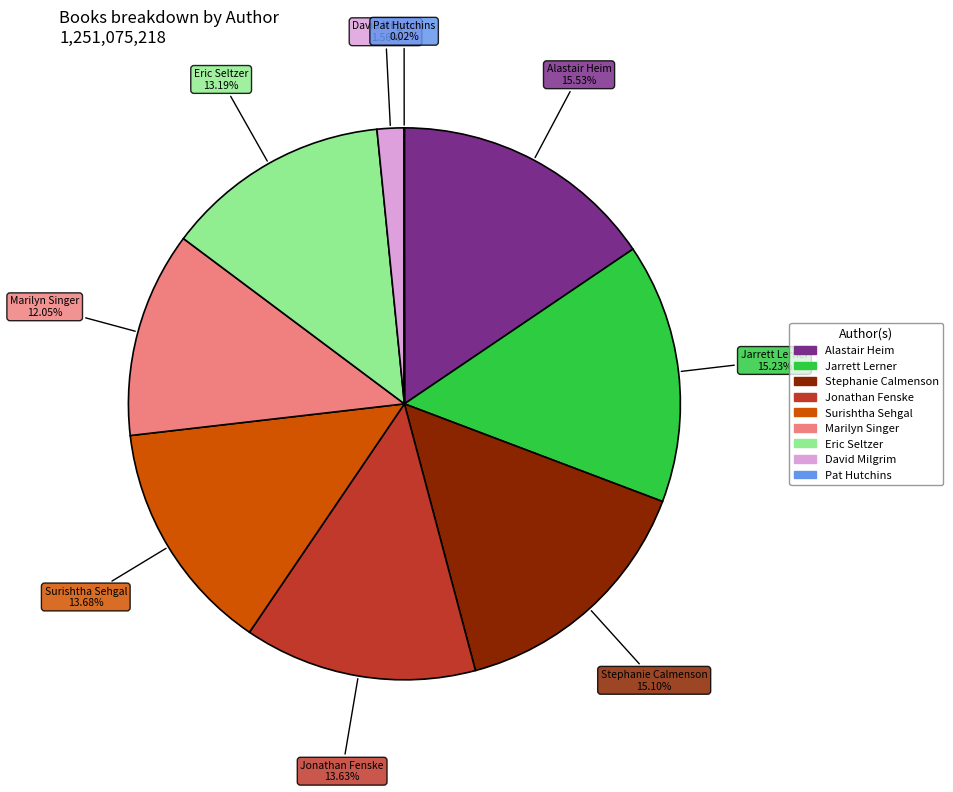

Does any single category account for the majority?

No